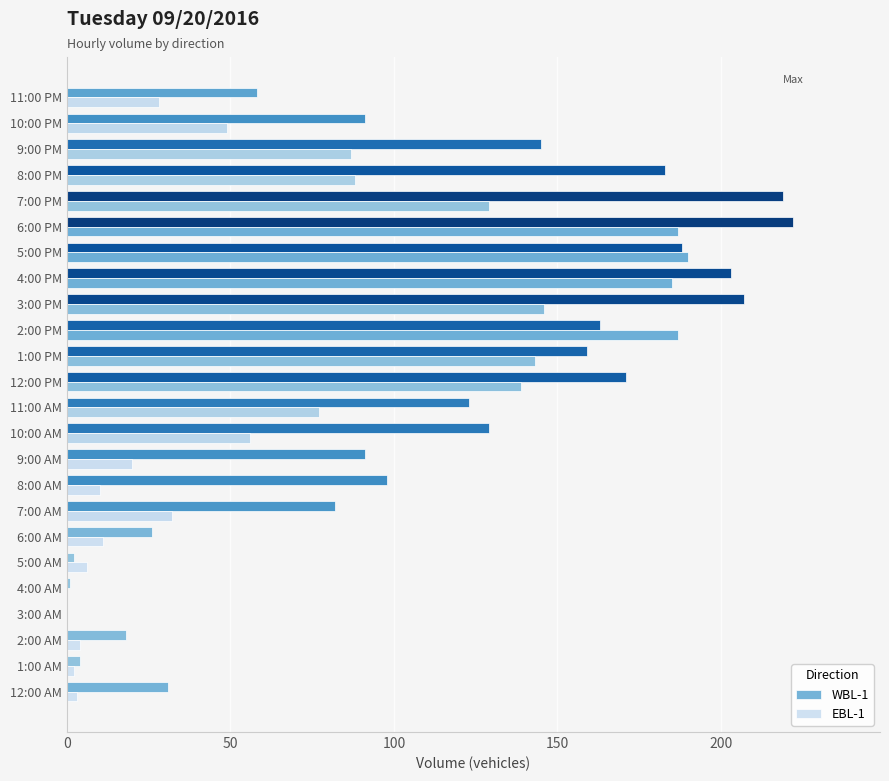

Count the number of categories in the chart.

24